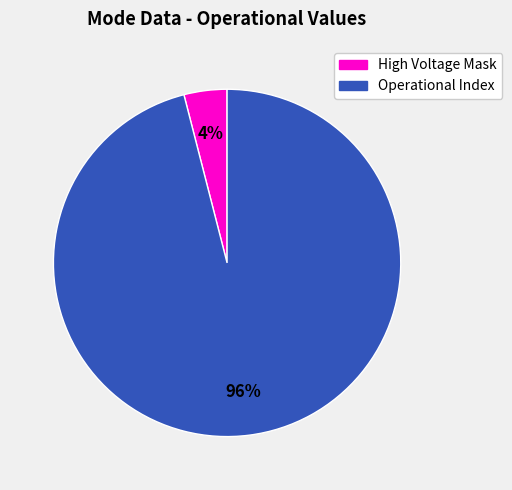

Which slice represents more than half of the pie?

Operational Index